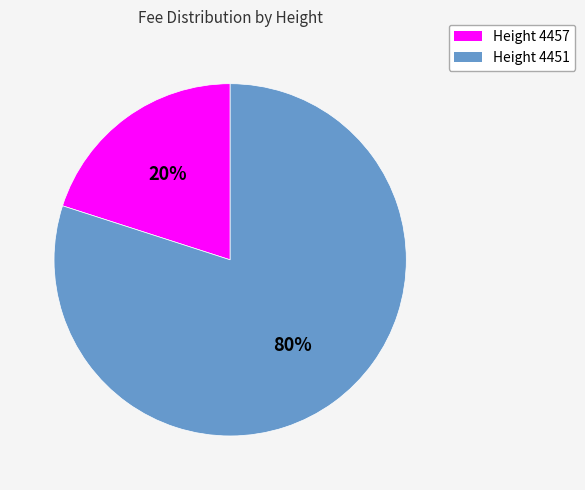

True or false: Height 4451 accounts for 80% of the total.

True